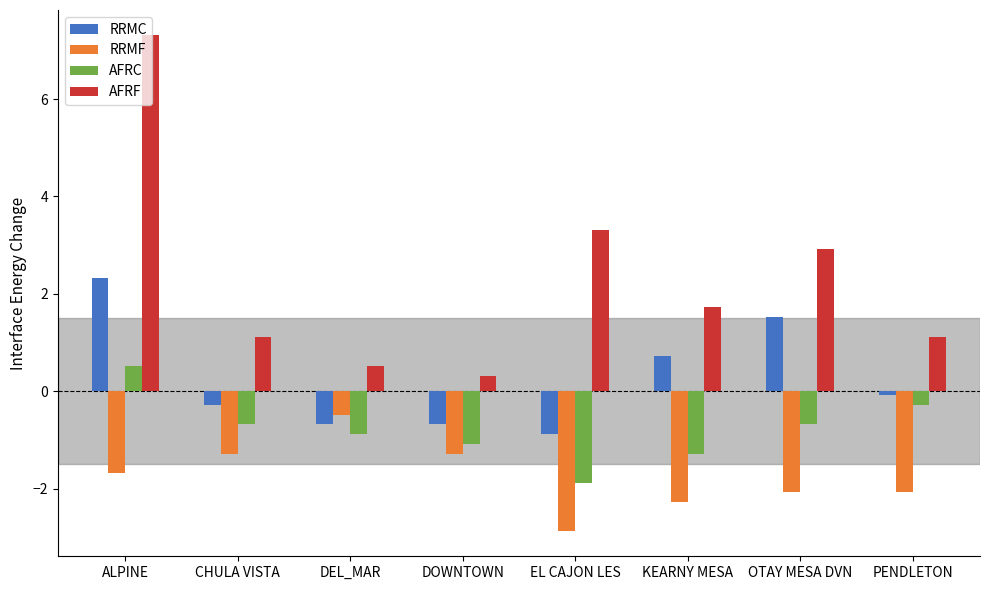

Rank the series by their average value, from lowest to highest.

RRMF, AFRC, RRMC, AFRF